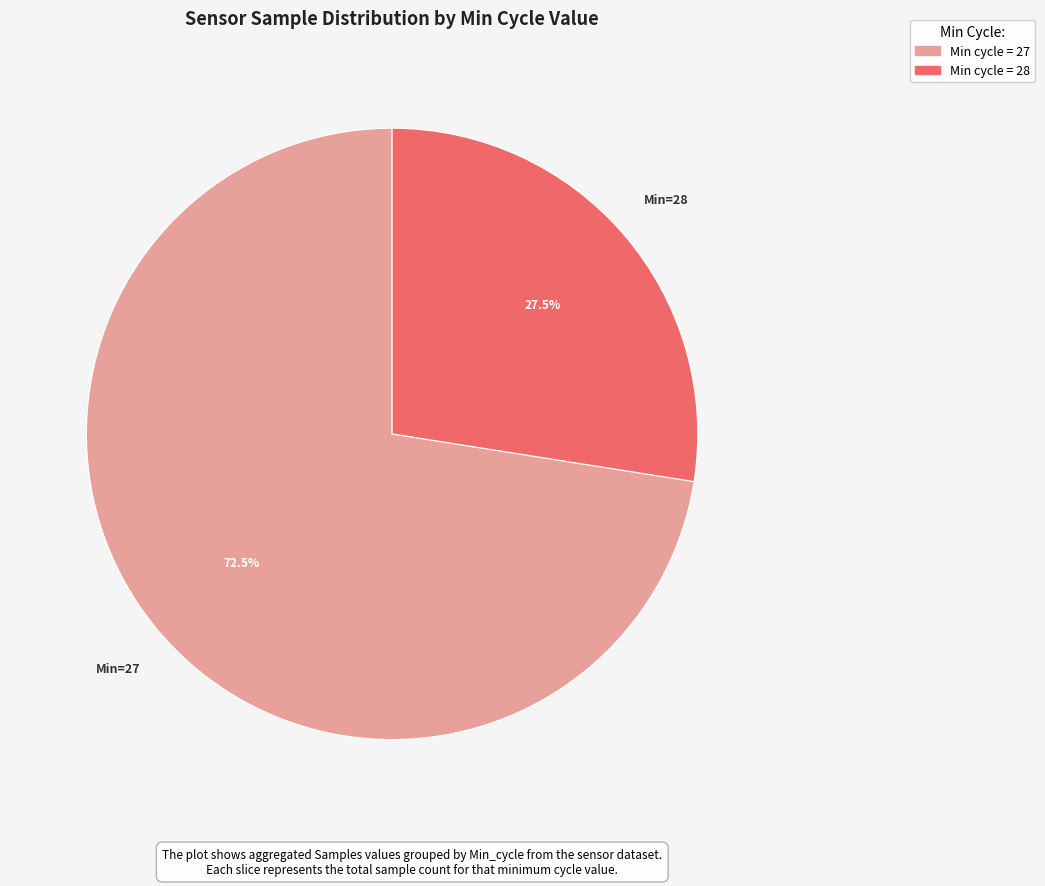

Approximately how many times larger is the value at Min cycle = 27 compared to Min cycle = 28?

2.6